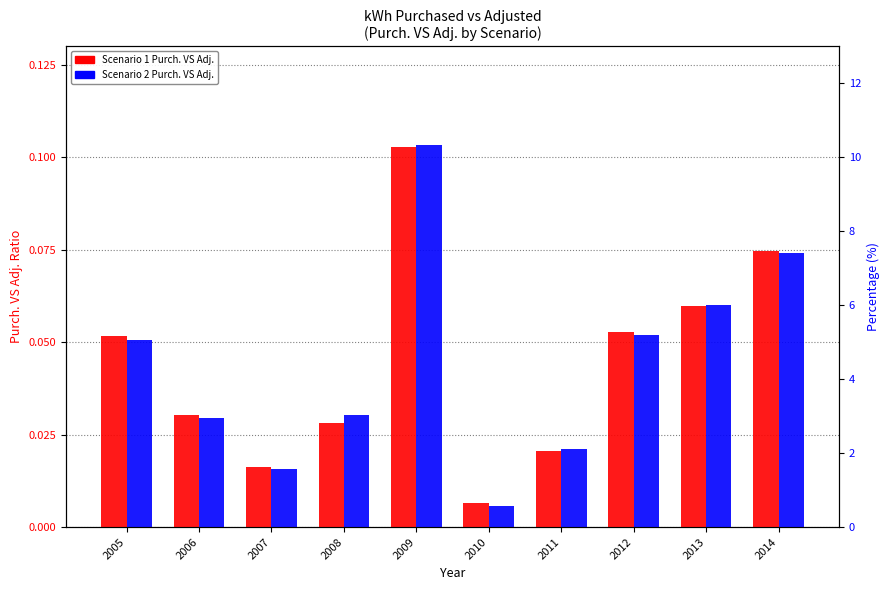

What is the difference between the second highest and minimum values in the Scenario 2 Purch. VS Adj. series?

0.1